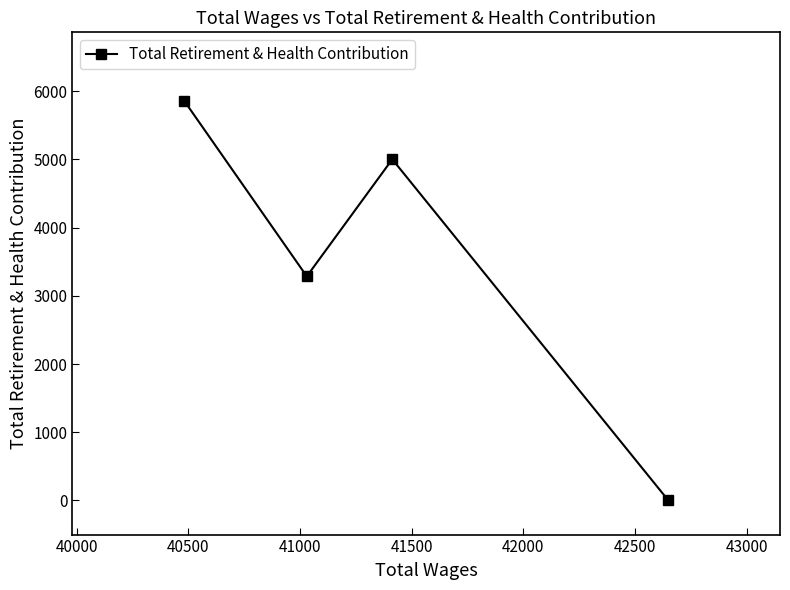

What is the difference between the second highest and second lowest values?

1716